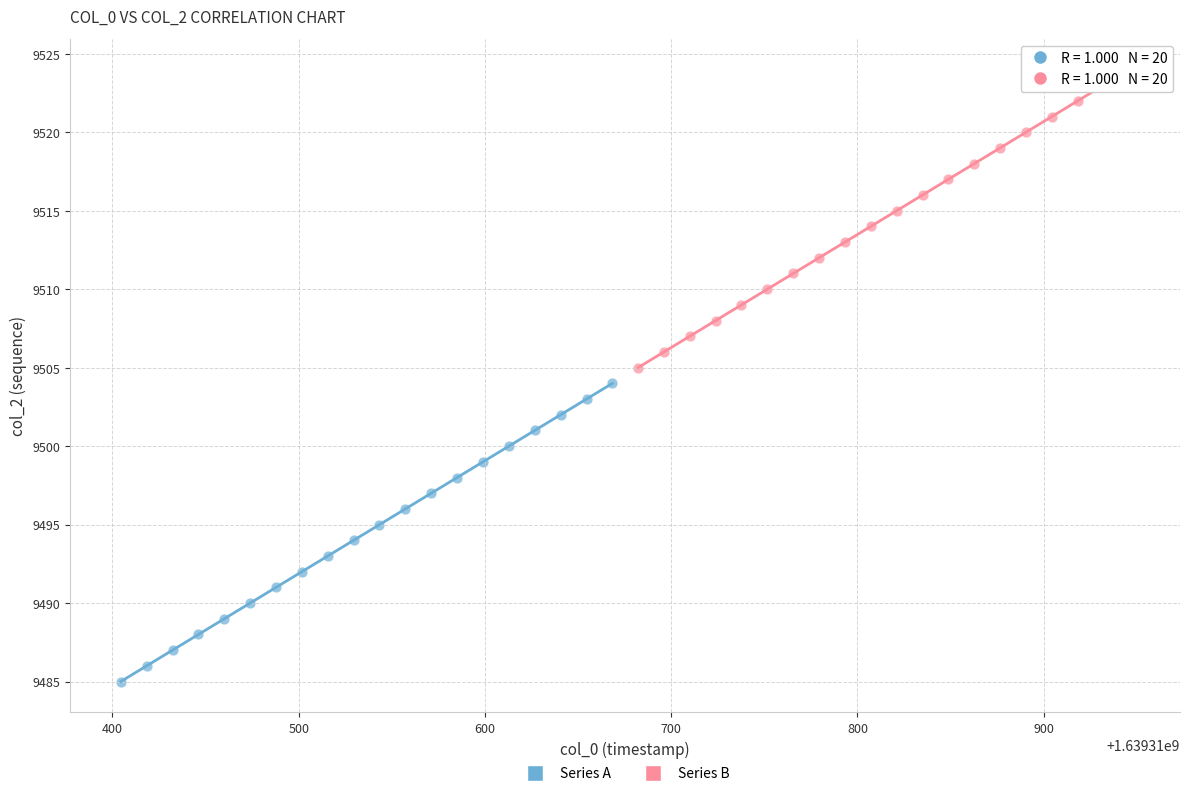

Which series reaches the maximum Y coordinate?

Series B